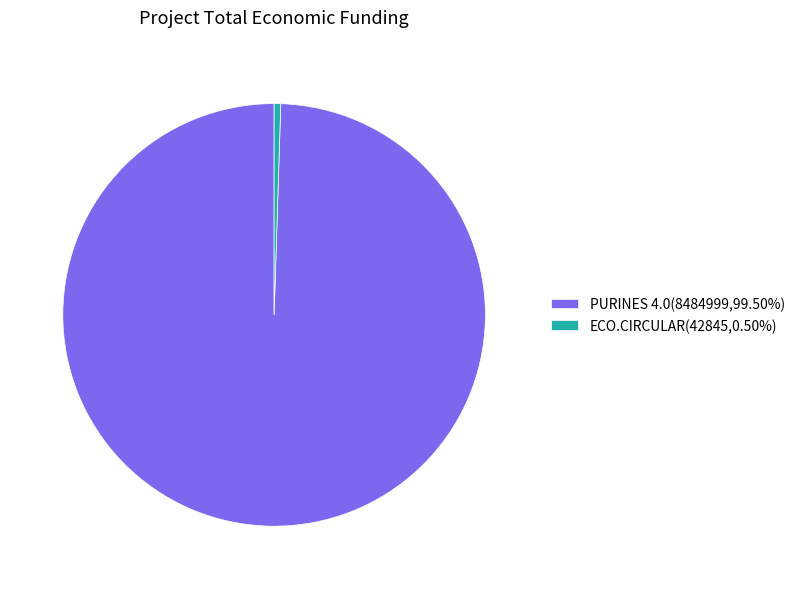

True or false: PURINES 4.0 accounts for 89% of the total.

False